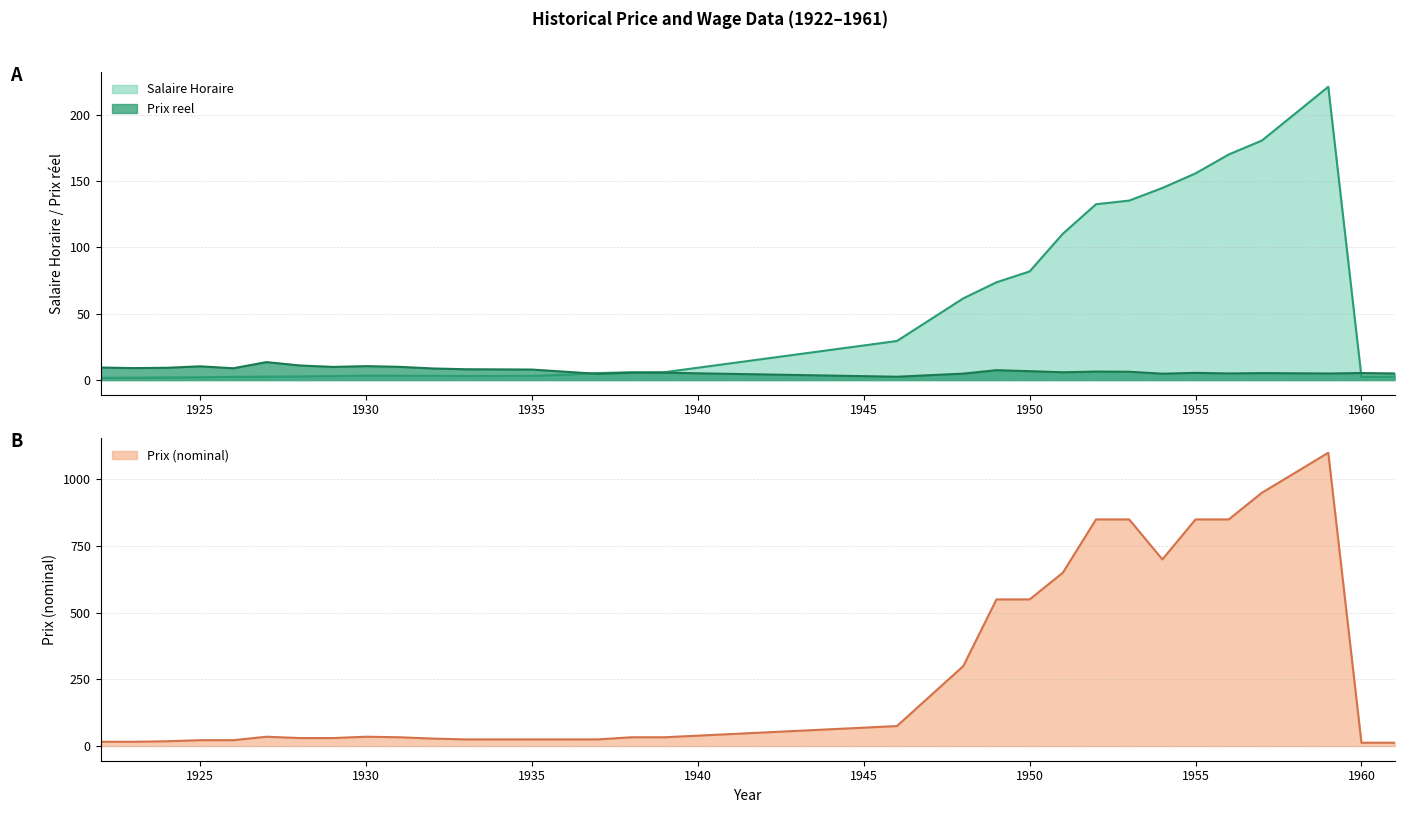

What is the value of the Salaire Horaire point at the 32nd from the left?

2.5